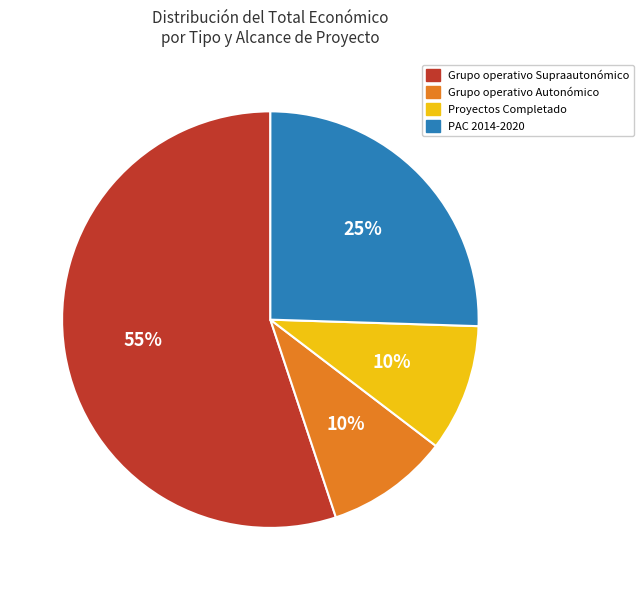

Does any single category account for the majority?

Yes